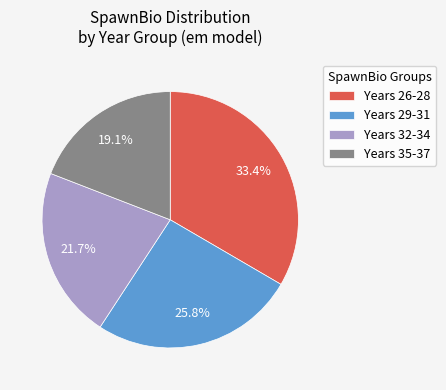

Which category has the smallest portion of the pie?

Years 35-37